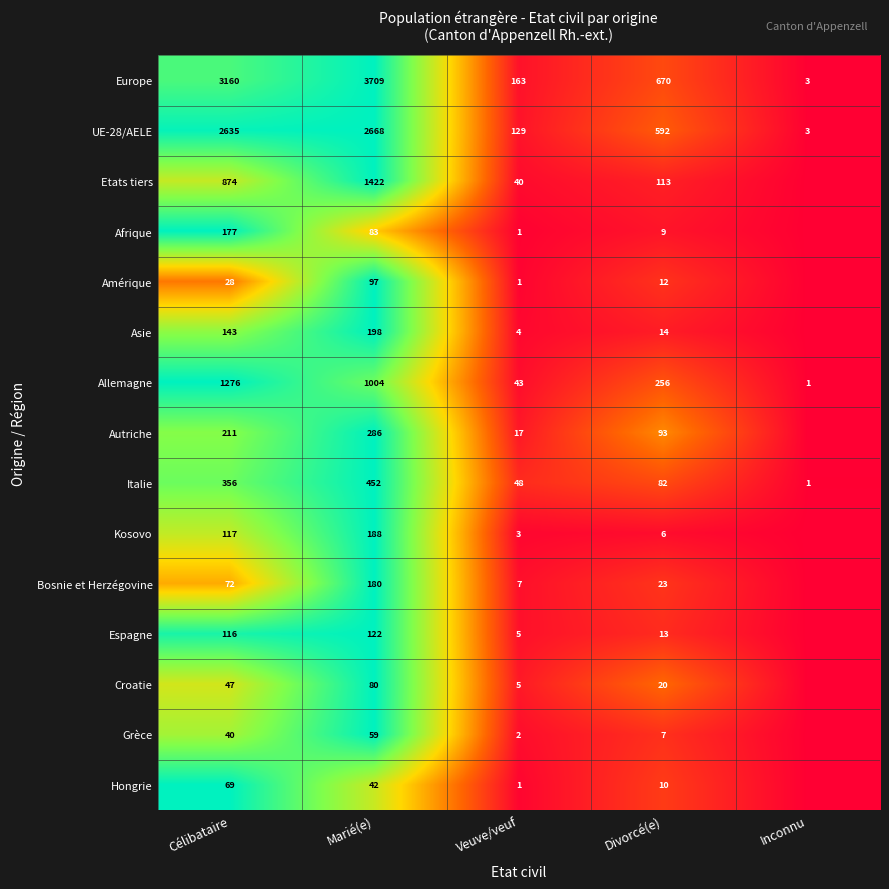

Is the value of Croatie at Célibataire greater than the value of Etats tiers at Veuve/veuf?

Yes